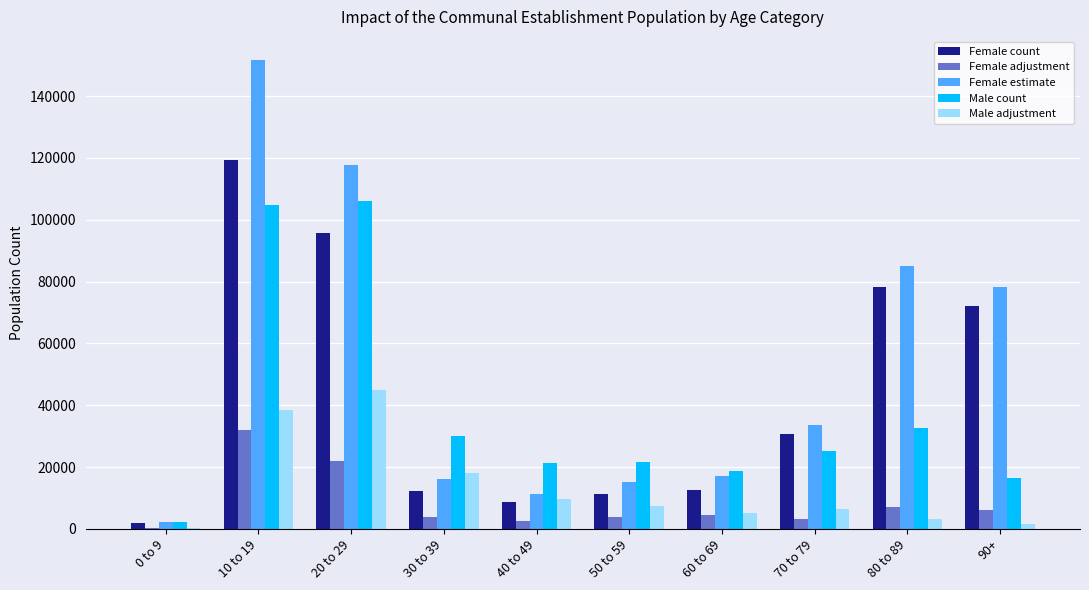

At which category is the sum across all series the highest?

10 to 19